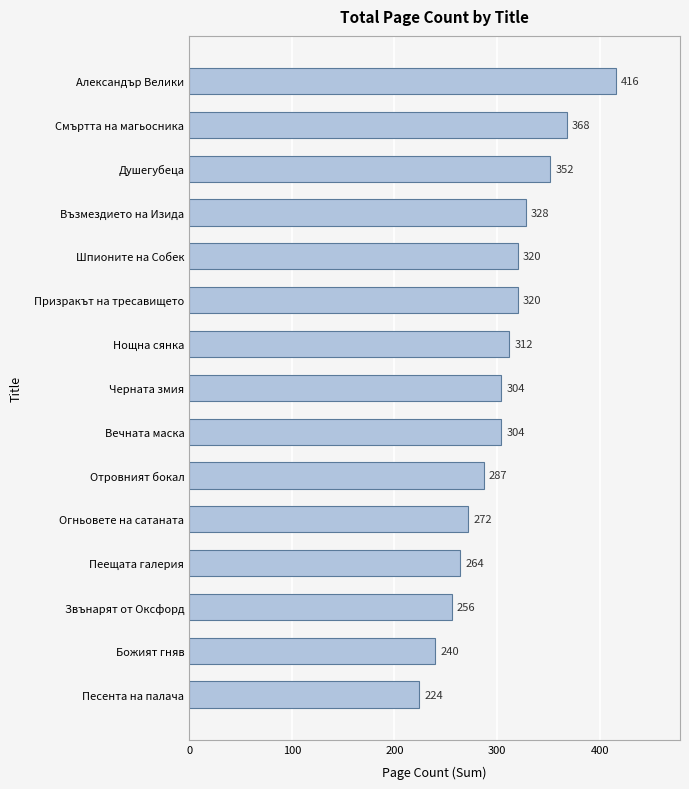

True or false: the data shows 99 at Звънарят от Оксфорд.

False